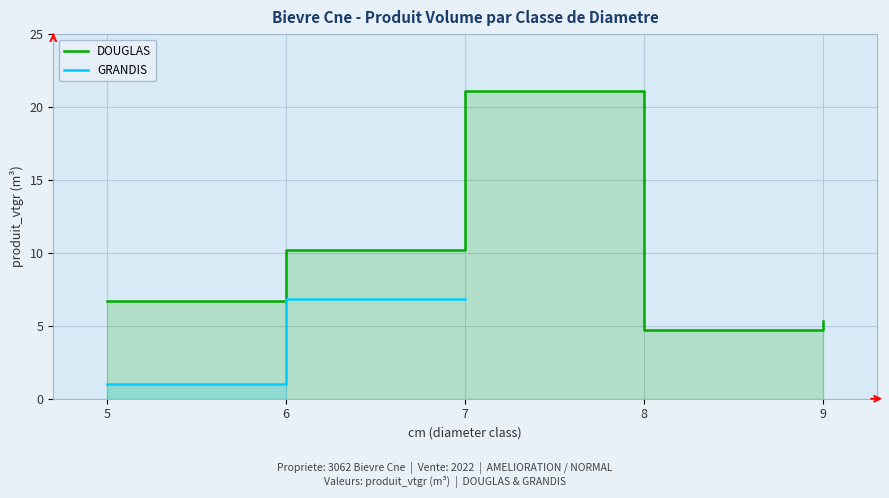

True or false: DOUGLAS and GRANDIS cross at least once.

False